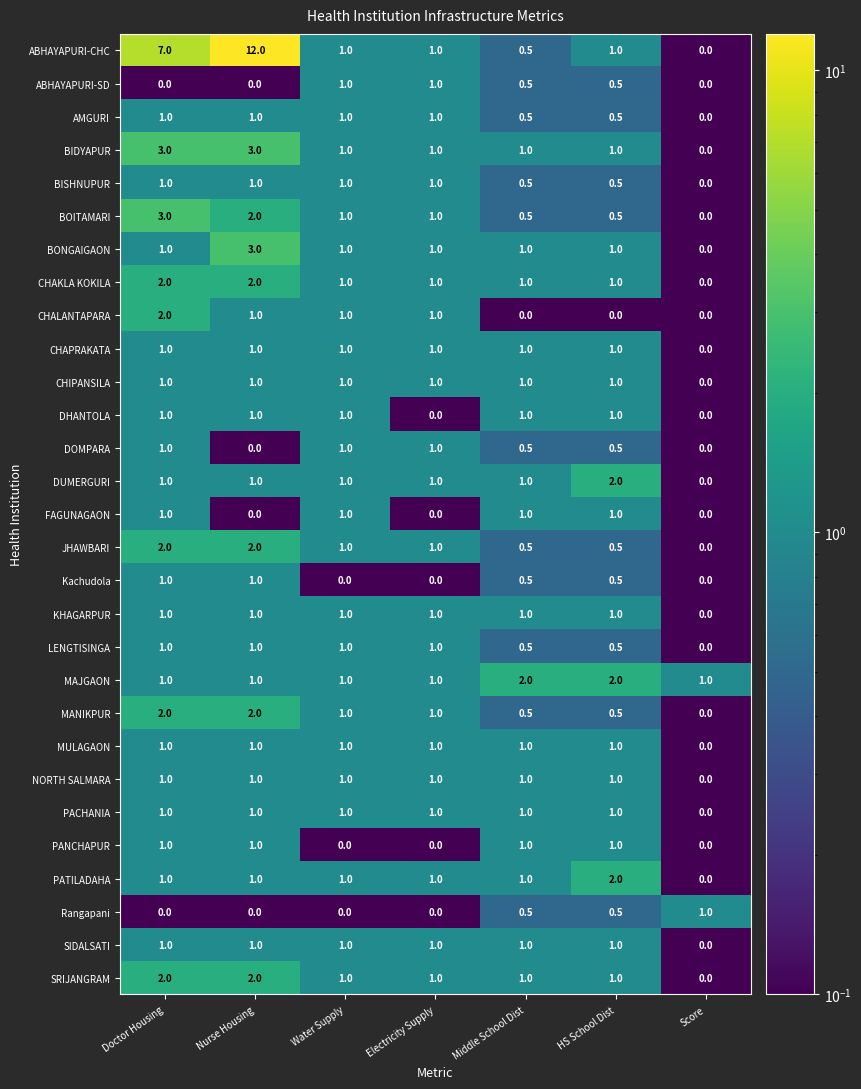

The value of CHAPRAKATA at Water Supply is 1.0. True or false?

True